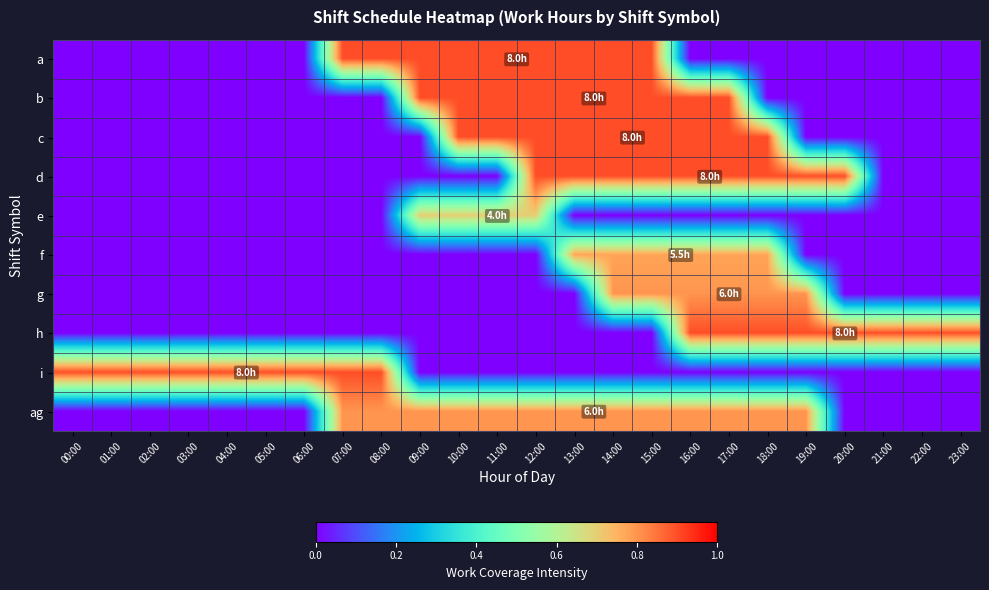

List the series in order of their peak value, highest first.

a, b, c, d, h, i, g, ag, f, e